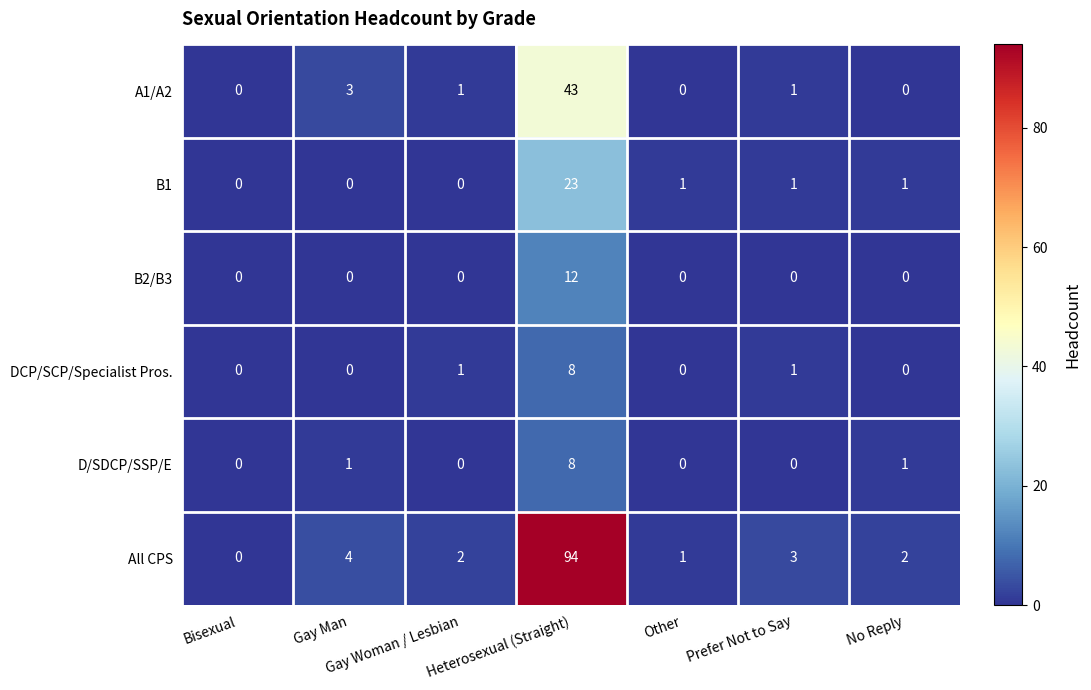

Where does the All CPS series first go above 2?

Gay Man